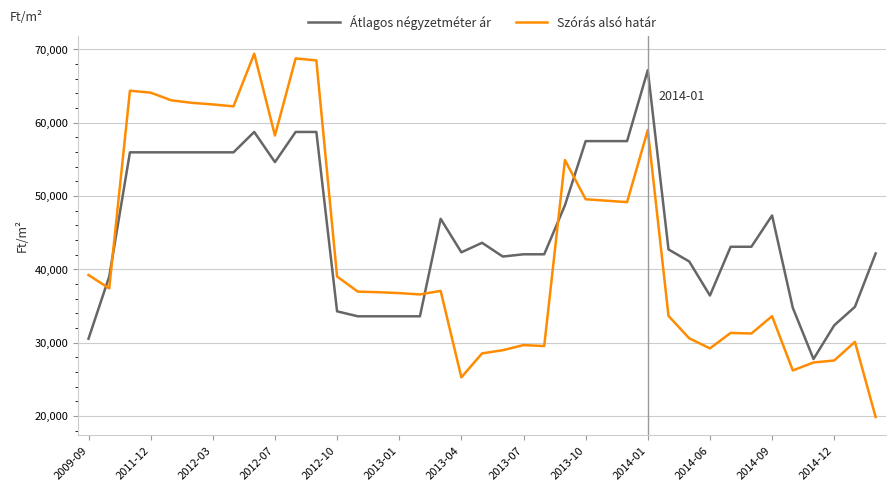

What is the highest value of the Átlagos négyzetméter ár series?

67175